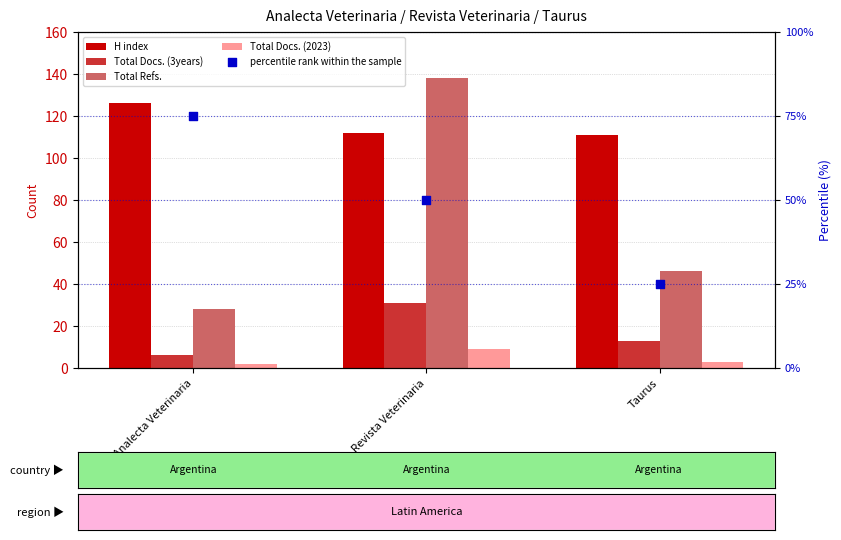

Is the value of Total Docs. (2023) at Revista Veterinaria greater than the value of Total Docs. (3years) at Revista Veterinaria?

No